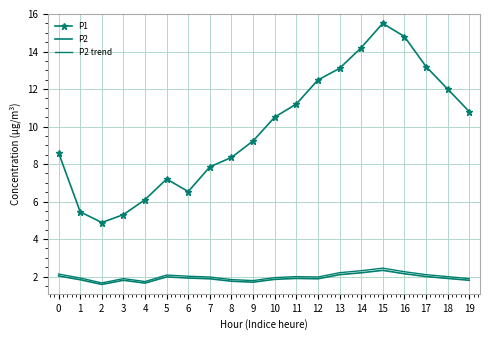

What is the sum of the P2 trend values at 16 and 7?

4.2